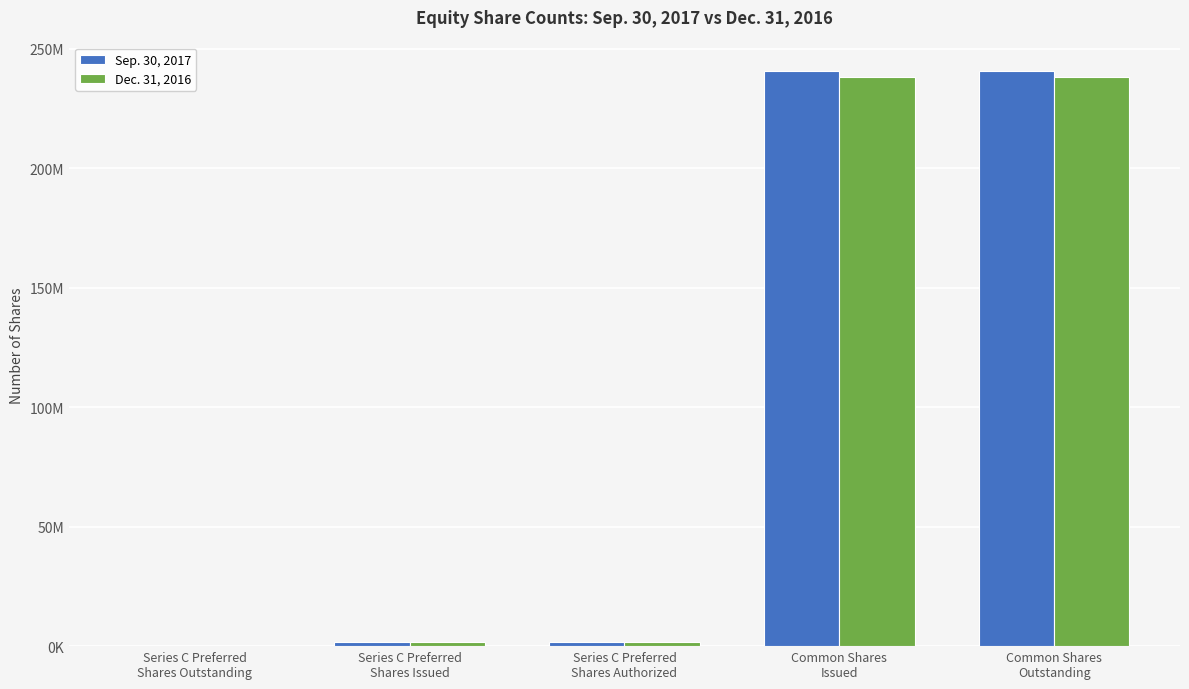

Are the bars grouped side by side (vs. stacked)?

Yes